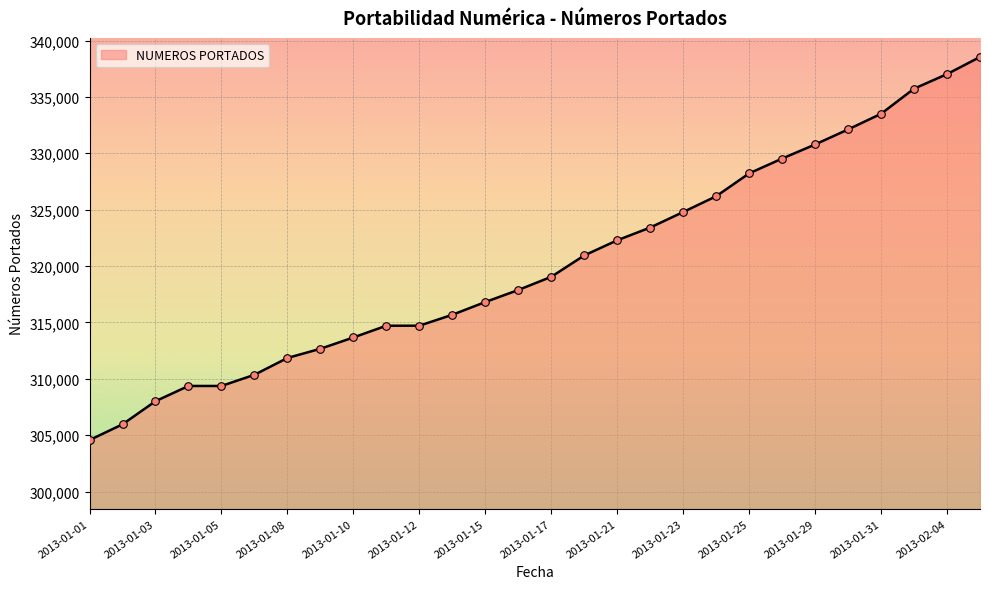

What is the difference between the maximum and minimum values?

33967